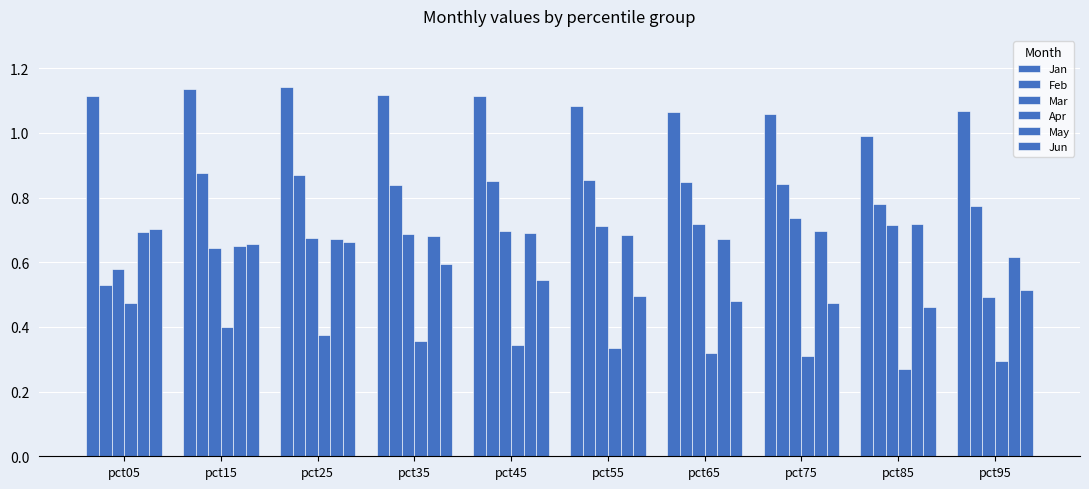

What is the sum of all Jun values?

5.6